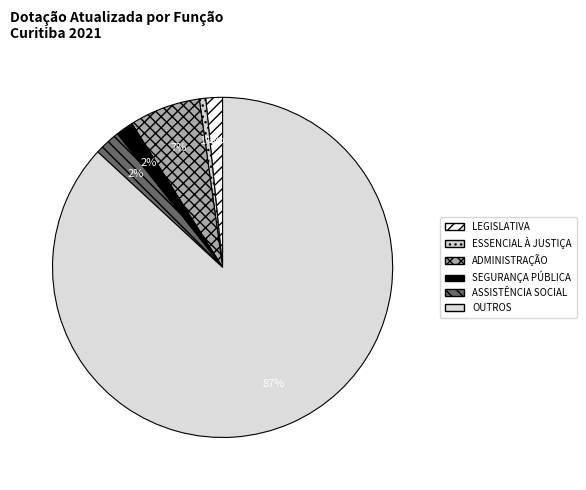

How many slices are in this pie chart?

6